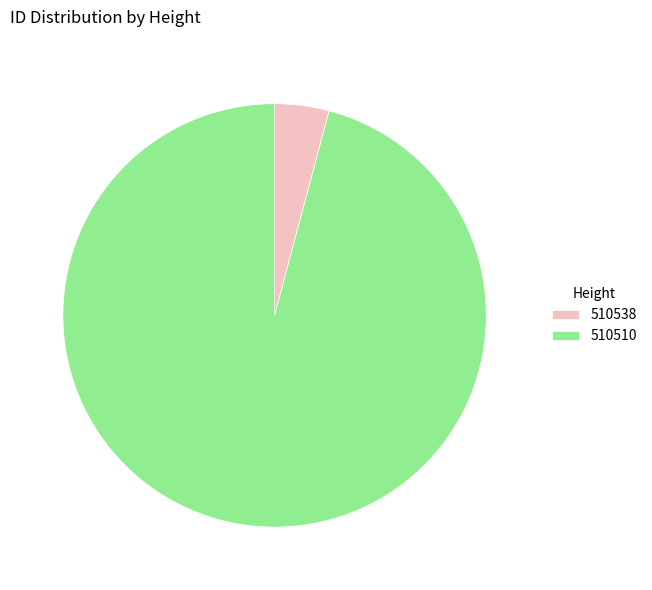

Which slice represents more than half of the pie?

510510